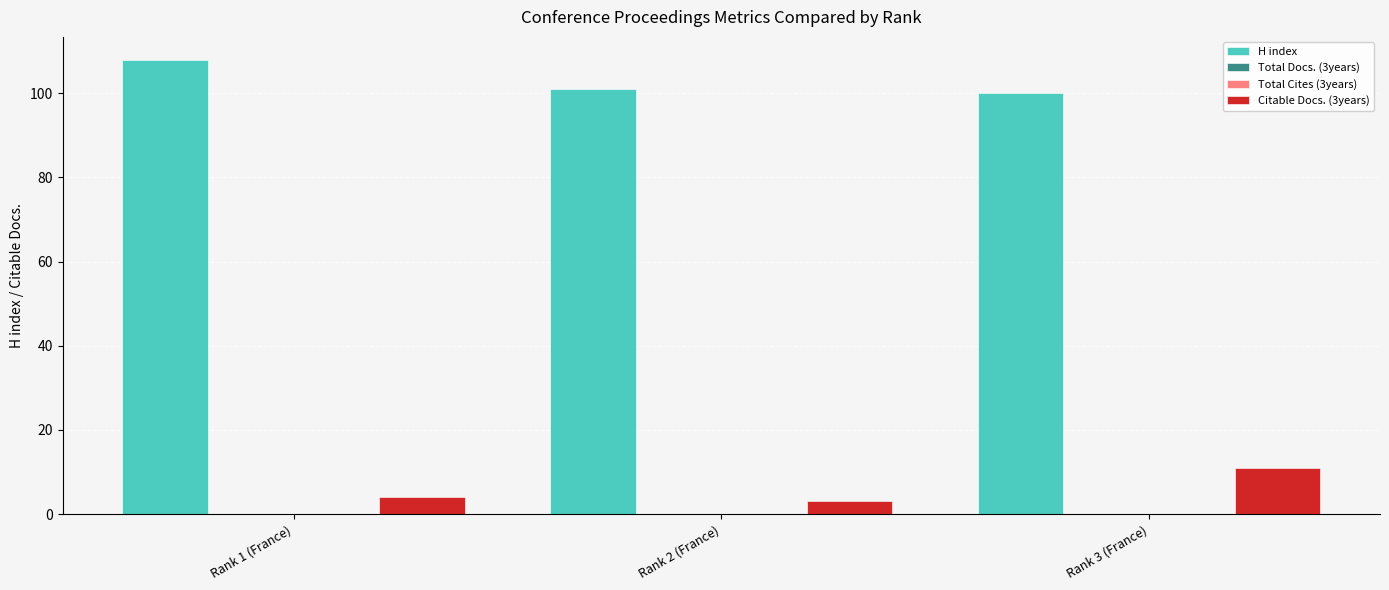

The value of Citable Docs. (3years) at Rank 1 (France) is 2. True or false?

False